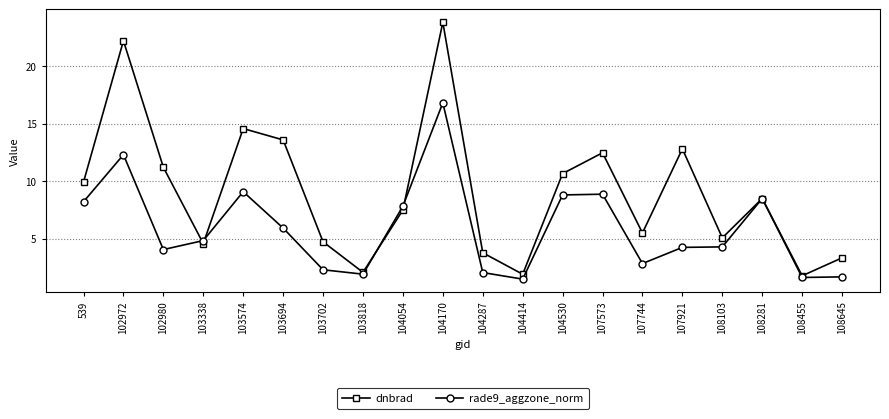

How many values in the dnbrad series are below 8?

10